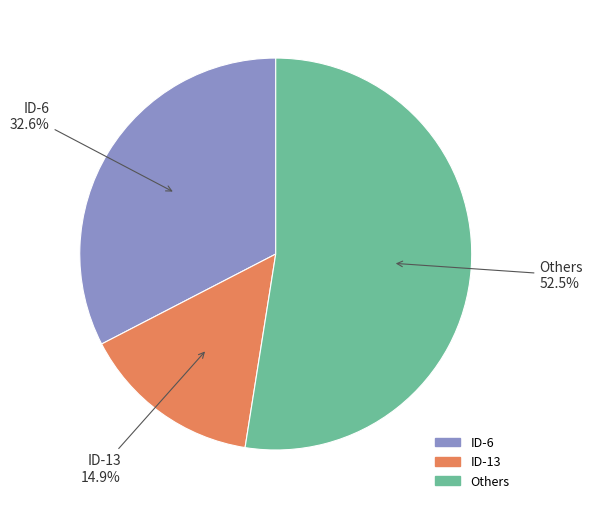

How many segments does this pie chart have?

3